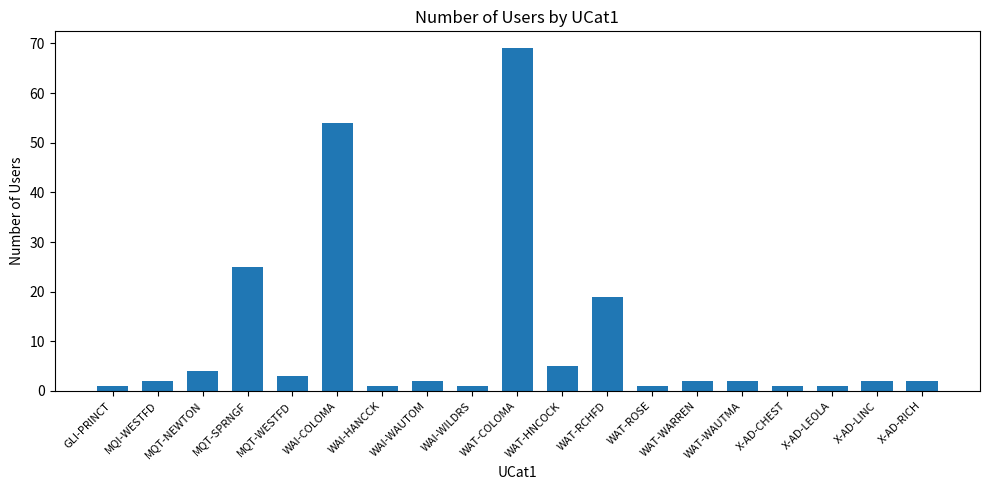

Is it true that the value at X-AD-RICH is 2?

True